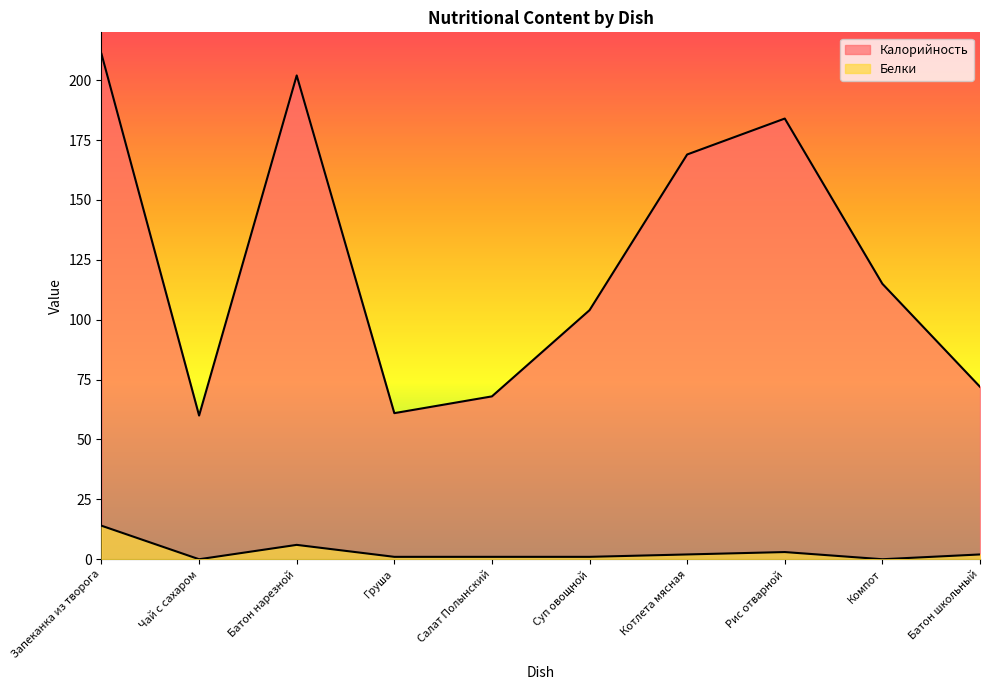

What is the label of the 7th point from the right?

Груша